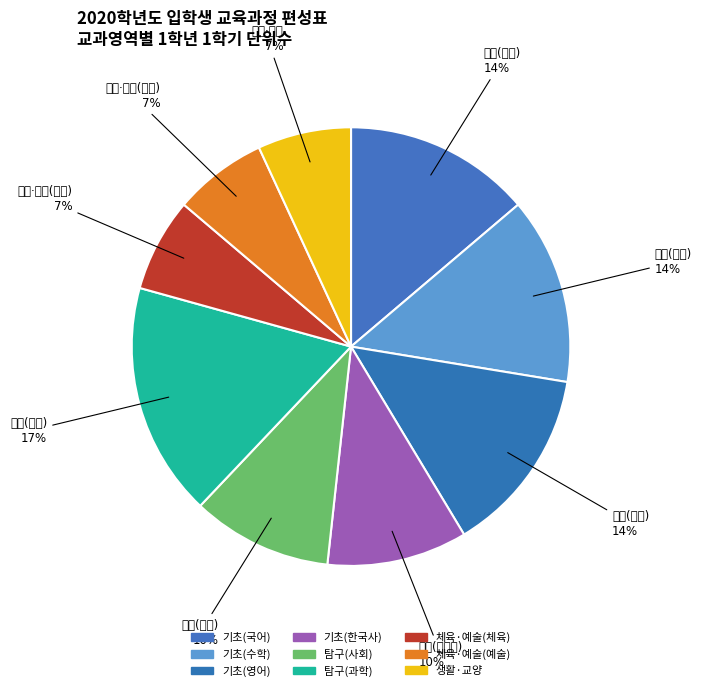

Count the number of slices in the pie.

9